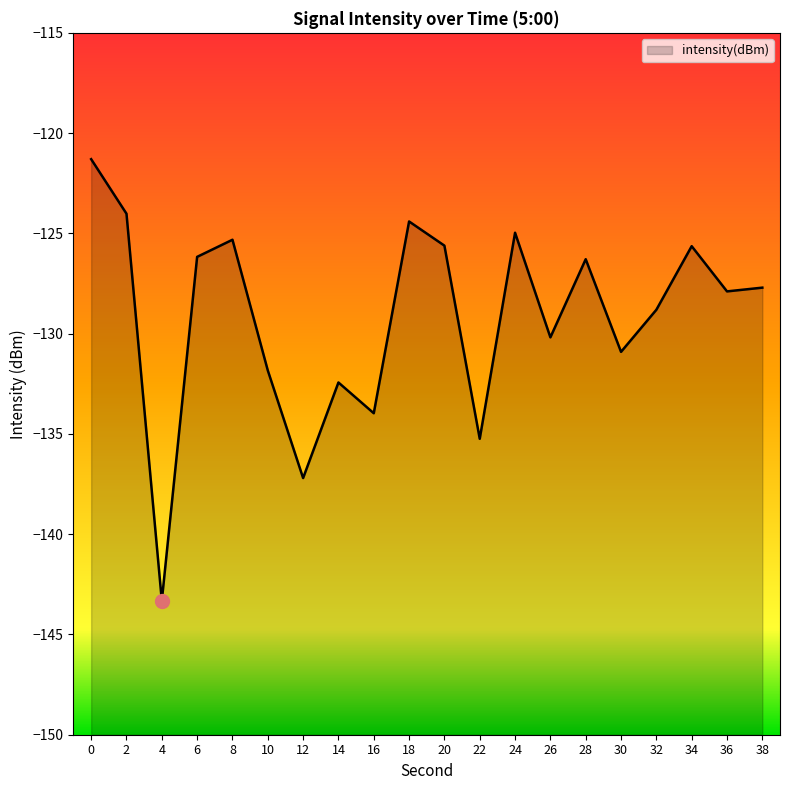

How many lines are shown in the chart?

1